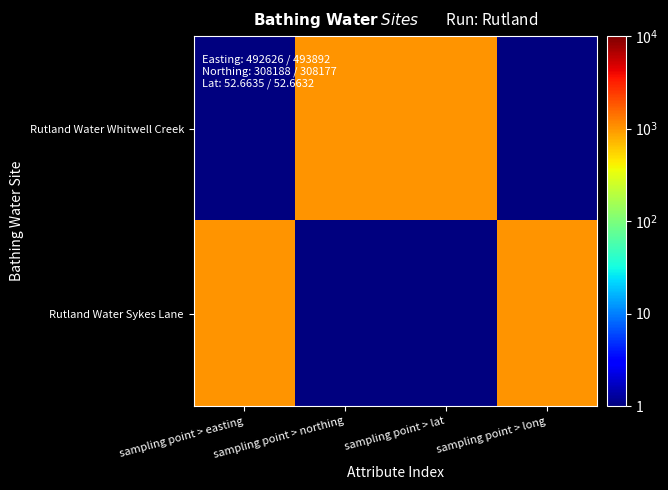

Which label corresponds to the smallest value in the chart?

sampling point > easting